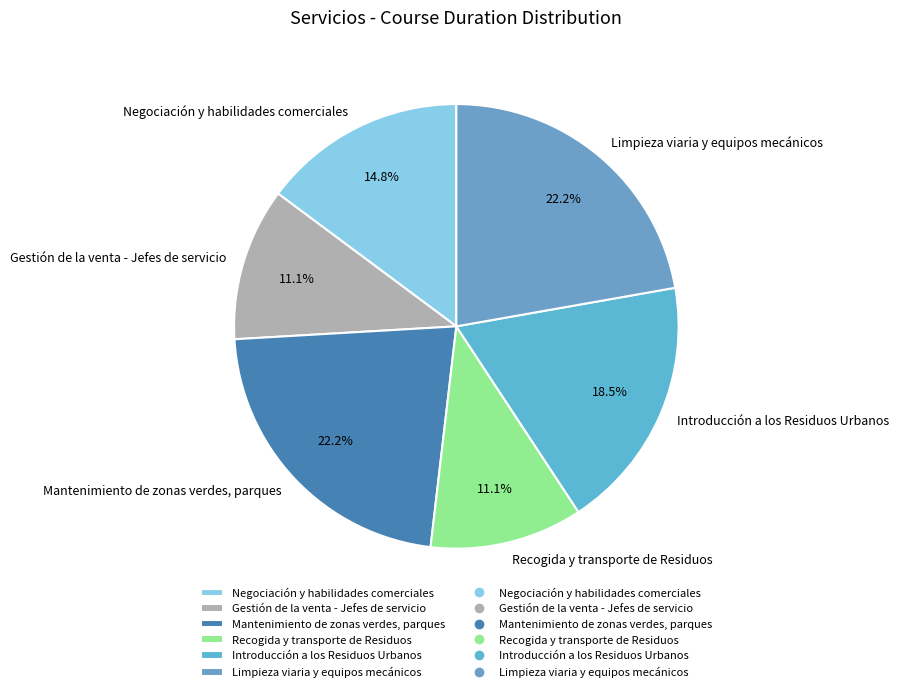

Is it true that Gestión de la venta - Jefes de servicio is 11% of the pie?

True